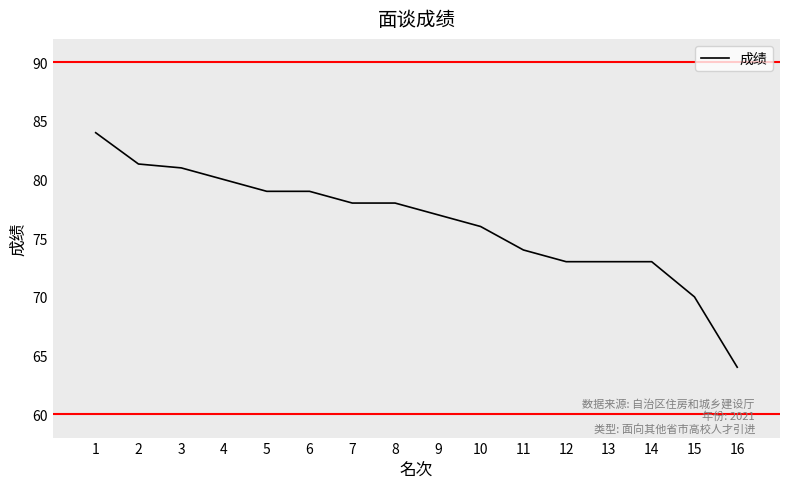

Reading left to right, extract all data points from this chart.

1=84.0	2=81.3	3=81.0	4=80.0	5=79.0	6=79.0	7=78.0	8=78.0	9=77.0	10=76.0	11=74.0	12=73.0	13=73.0	14=73.0	15=70.0	16=64.0